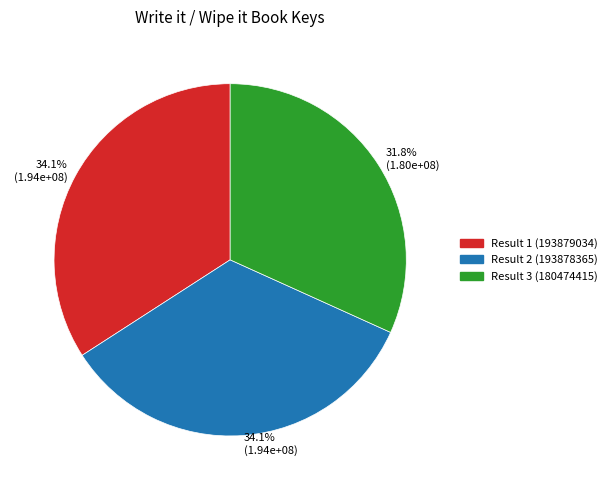

Does any single category account for the majority?

No